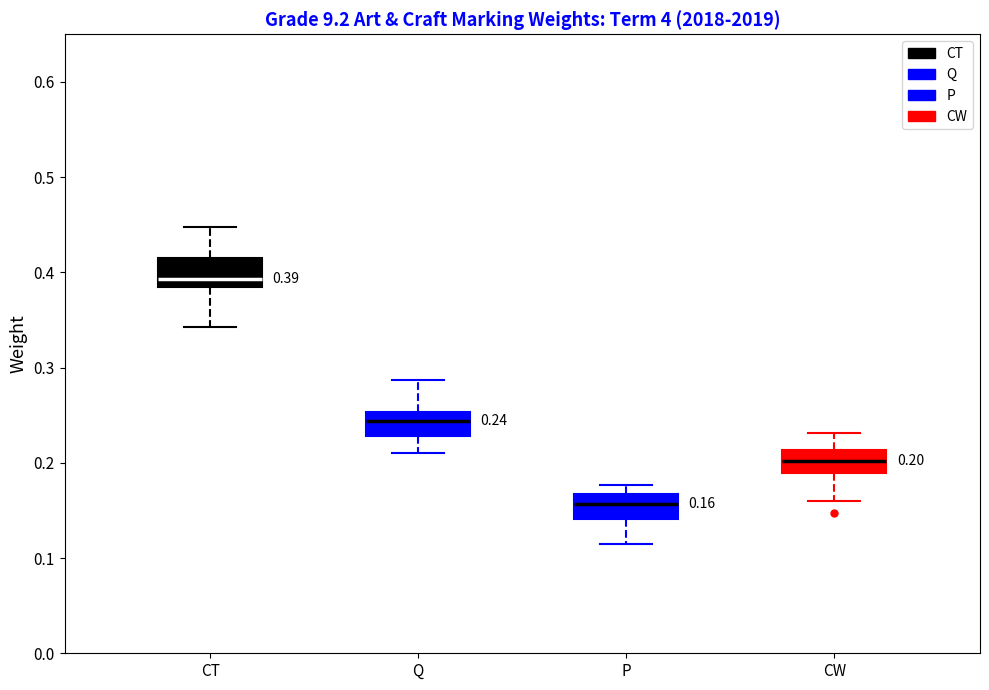

Which box's median line is the lowest?

P